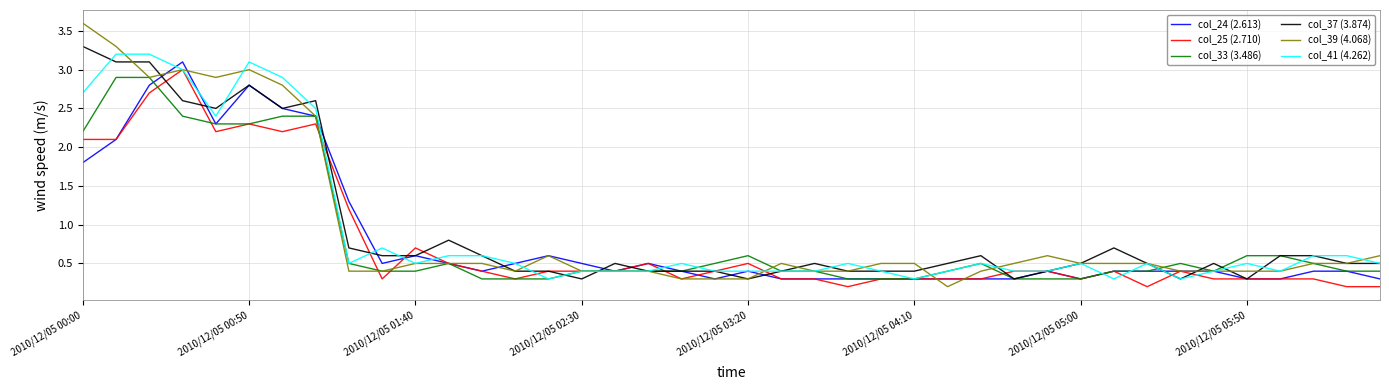

What is the average value of the col_25 (2.710) series?

0.8